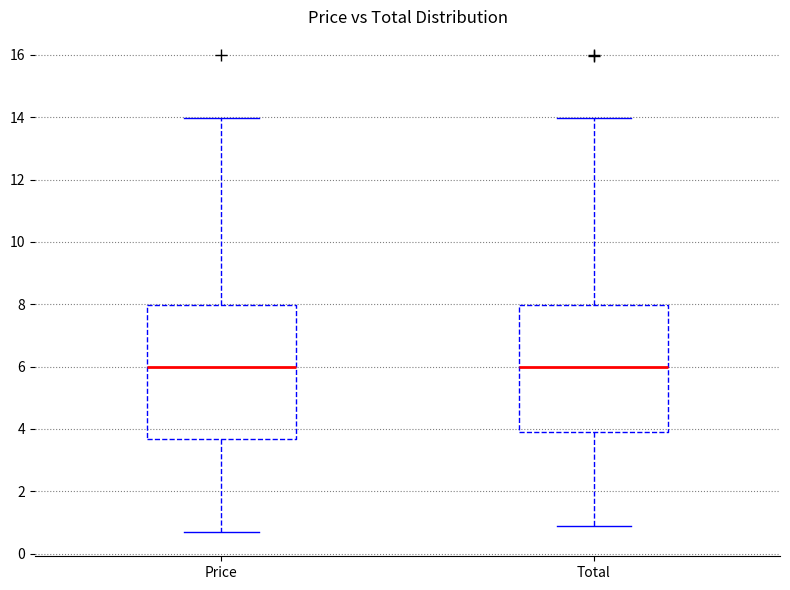

Reading left to right, transcribe this box plot: for each box, give where its median line is, the range the box spans, and where its two whiskers end, as read against the y-axis. The values are not printed on the chart, so give them approximately, as read against the axis.

Price: median 6.0, box 3.6 to 8.0, whiskers 0.6 to 14.0
Total: median 6.0, box 4.0 to 8.0, whiskers 0.8 to 14.0